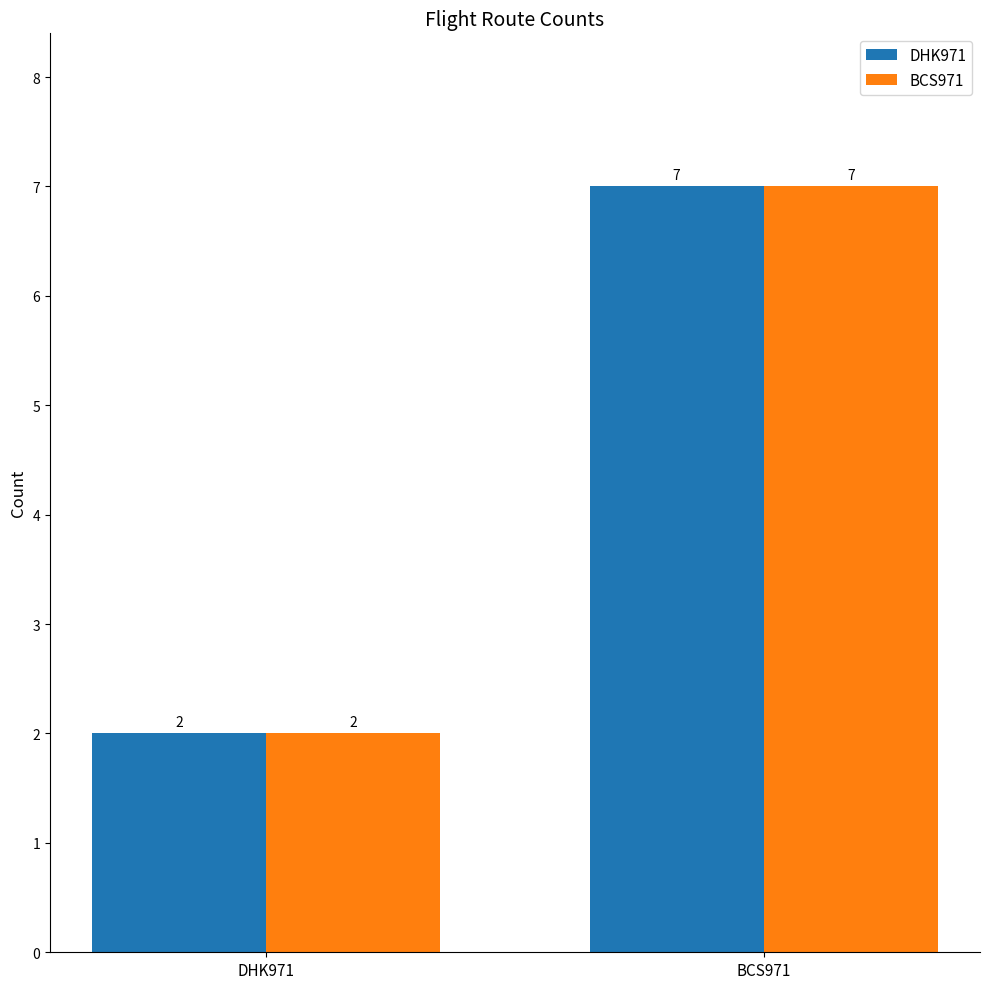

What is the greatest value displayed?

7